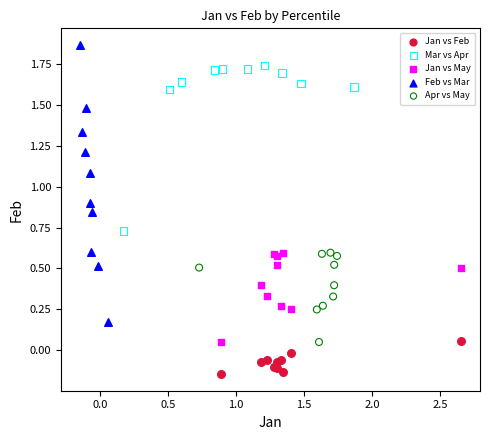

Which series contains the highest Y value?

Feb vs Mar